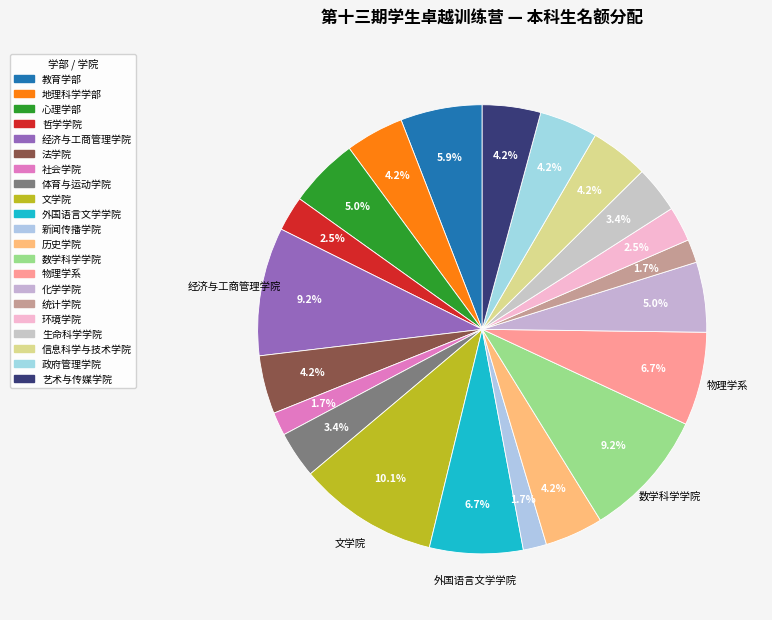

Which slice is the smallest?

社会学院